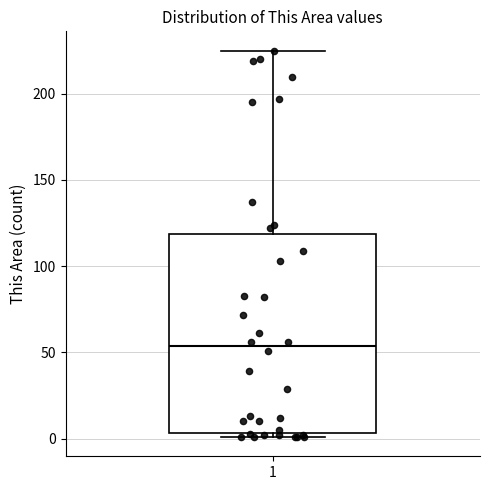

Transcribe this box plot: give where the median line is, the range the box spans, and where the two whiskers end, as read against the y-axis. The values are not printed on the chart, so give them approximately, as read against the axis.

median 55, box 5 to 120, whiskers 0 to 225